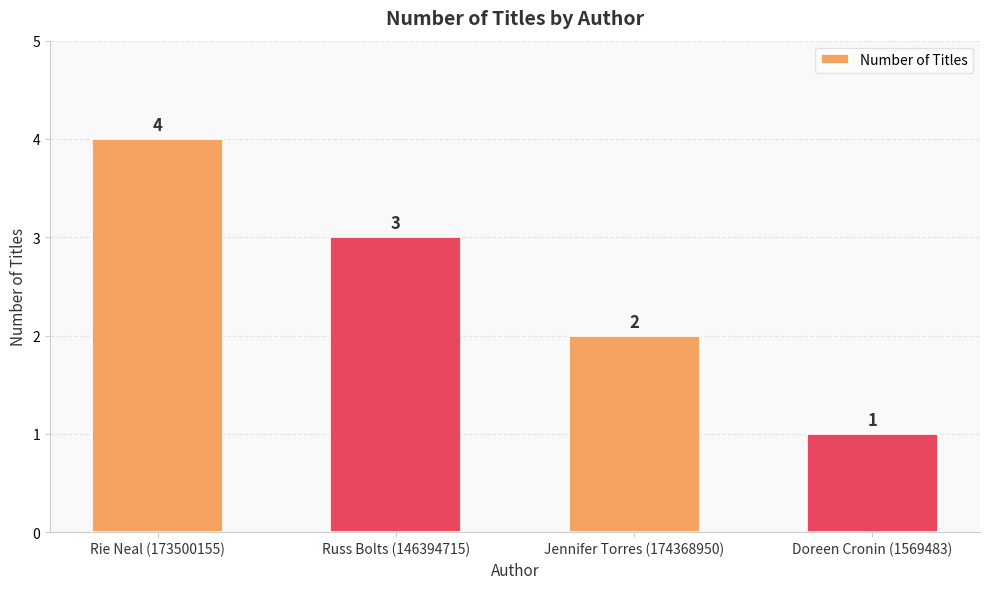

Which has a higher value, Jennifer Torres (174368950) or Russ Bolts (146394715)?

Russ Bolts (146394715)